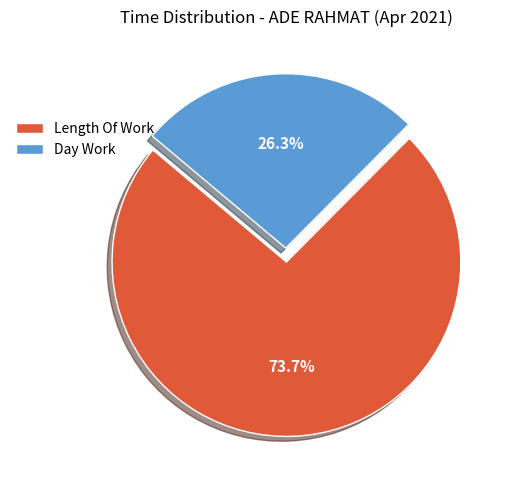

Approximately how many times larger is the value at Day Work compared to Length Of Work?

0.4